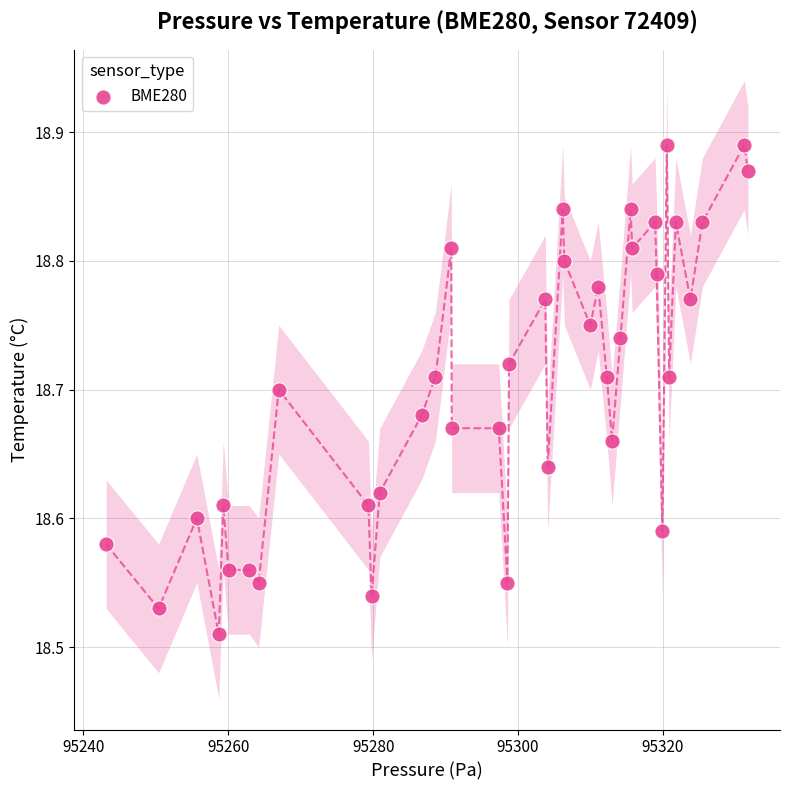

What is the range of X values (max minus min)?

88.6